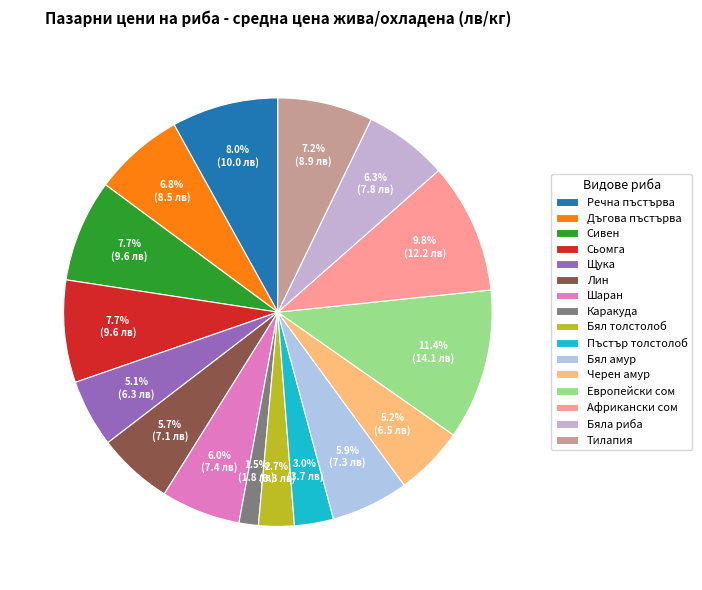

To the nearest percent, what is the average slice percentage?

6%